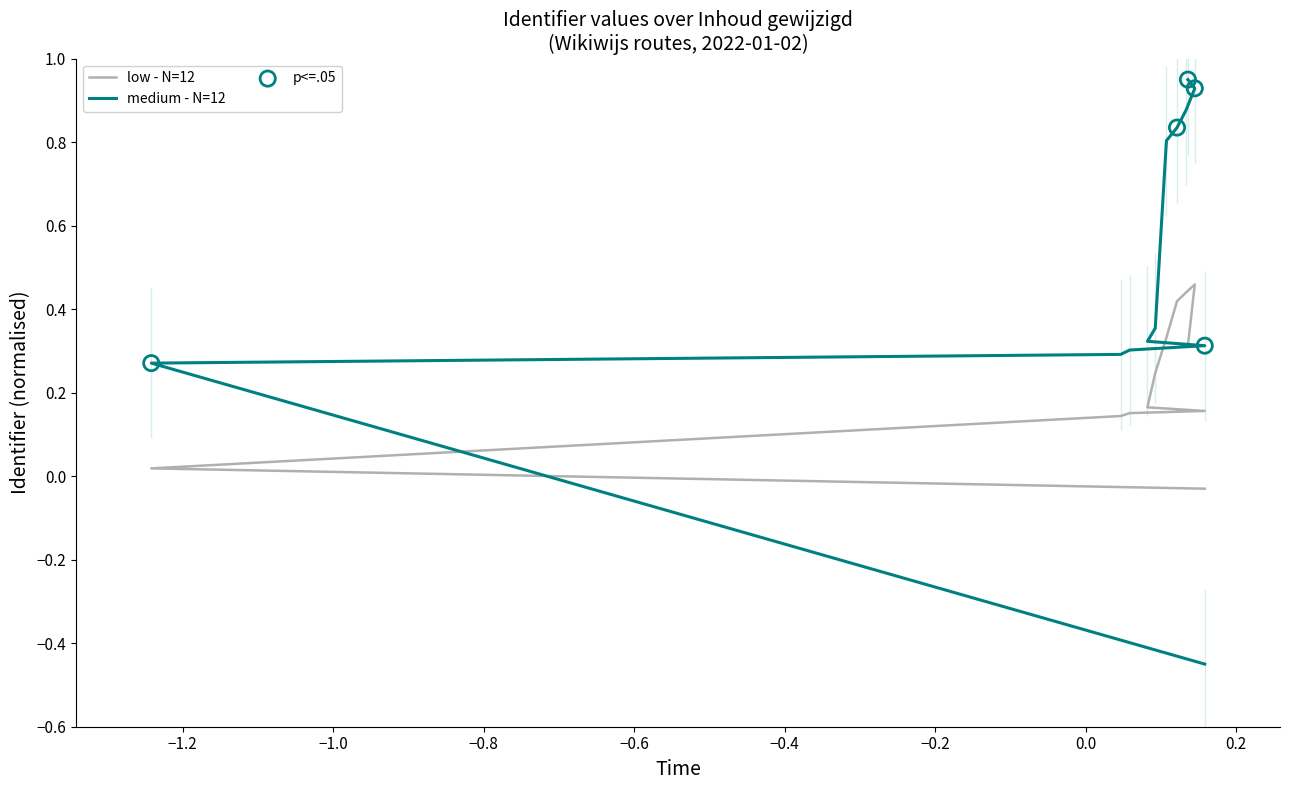

At how many categories does at least one series exceed 0?

11